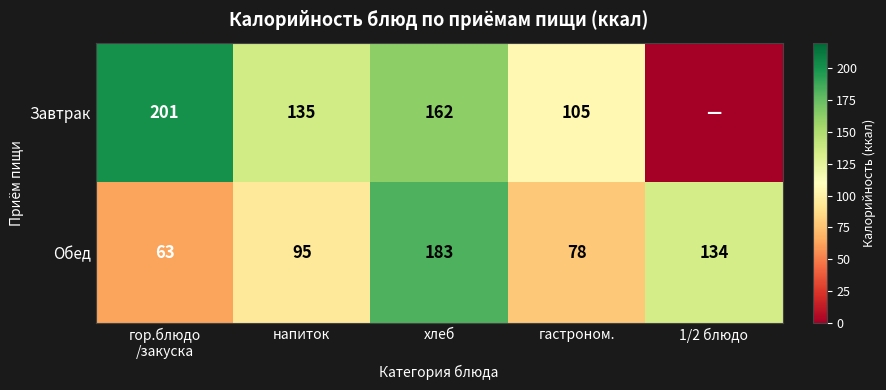

What is the difference between the Завтрак values at напиток and гастроном.?

30